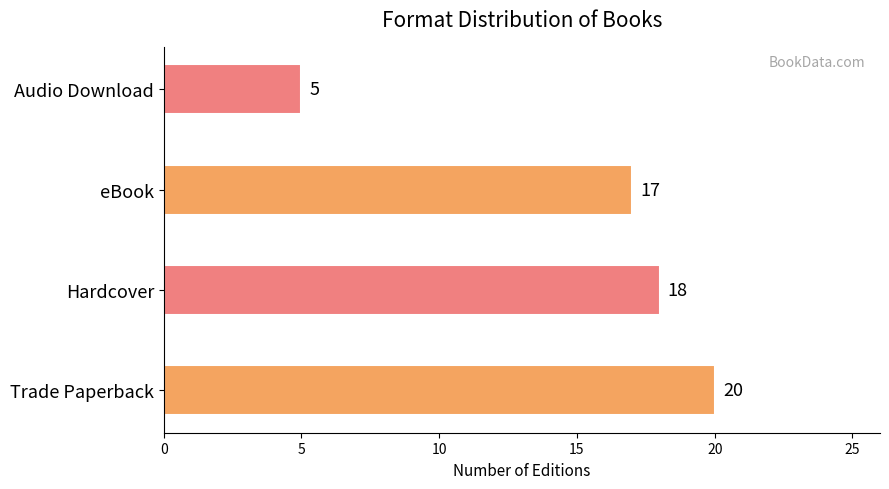

Between eBook and Audio Download, which is larger?

eBook